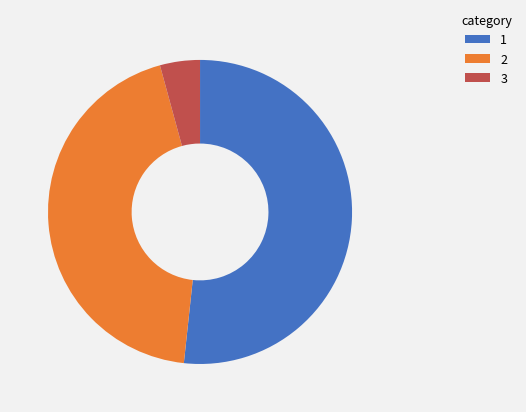

Count the number of slices in the pie.

3